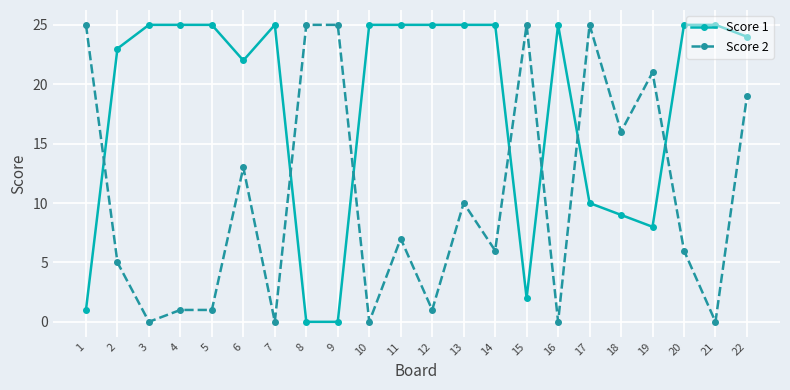

What are all the series names shown in the legend?

Score 1, Score 2